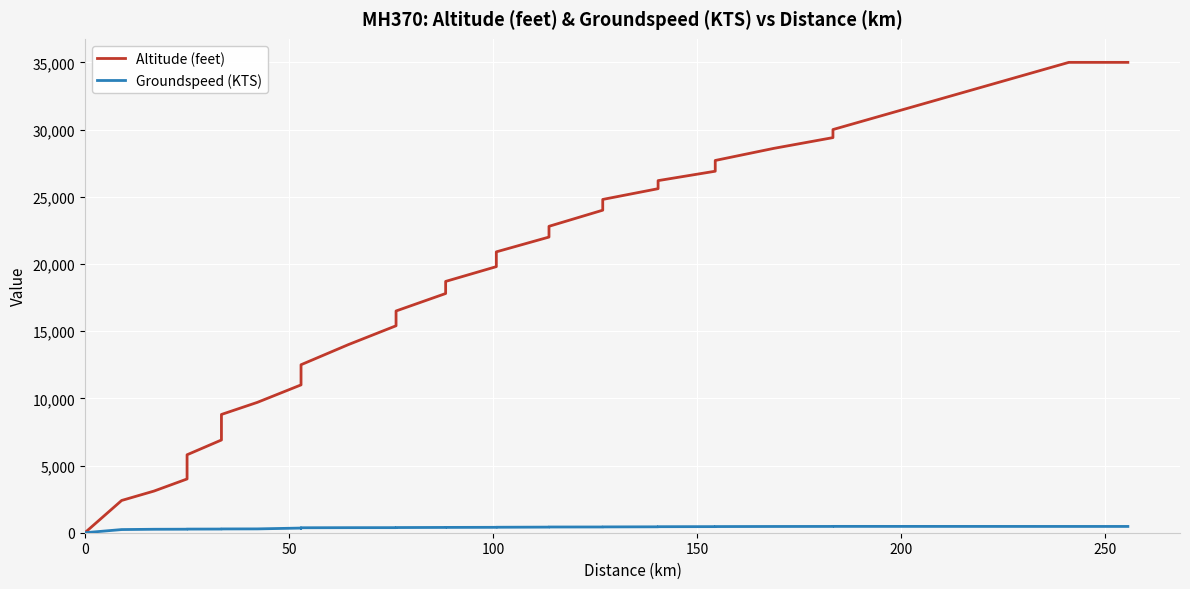

The Groundspeed (KTS) series shows 235 at 50. True or false?

True